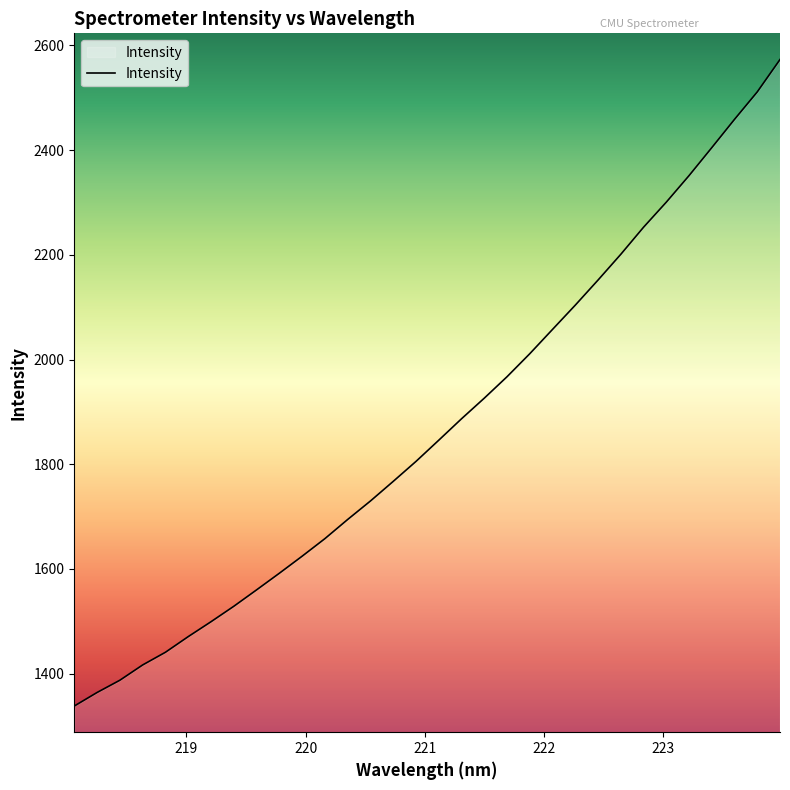

How many lines are shown in the chart?

1